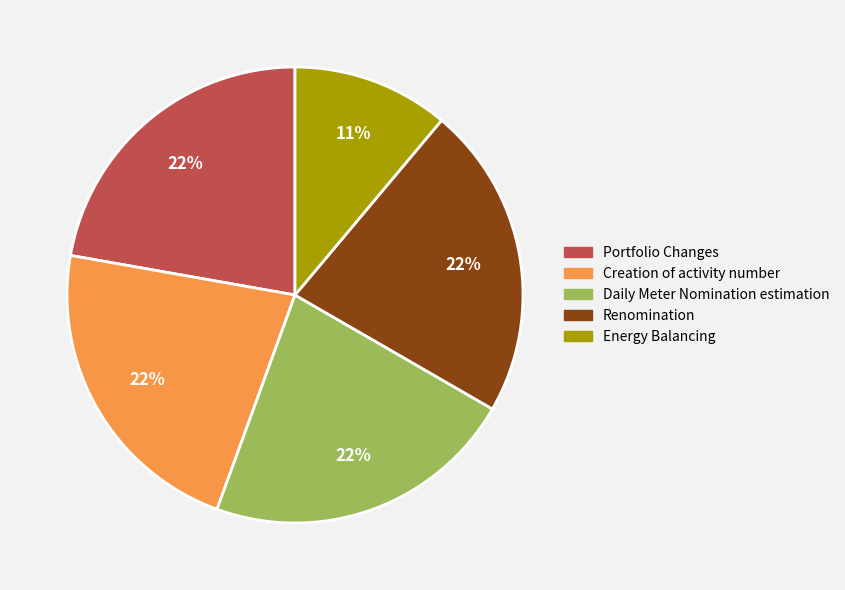

Which slice is the smallest?

Energy Balancing